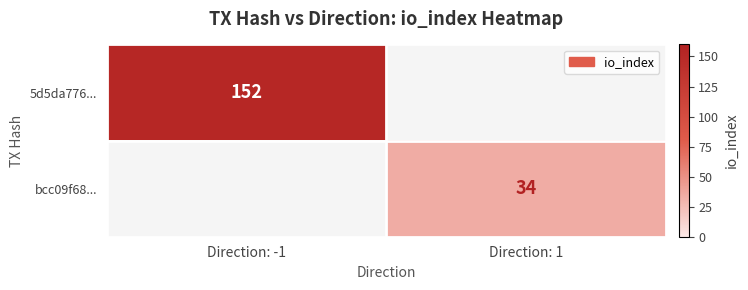

Is the value of 5d5da776... at Direction: -1 greater than the value of bcc09f68... at Direction: 1?

Yes